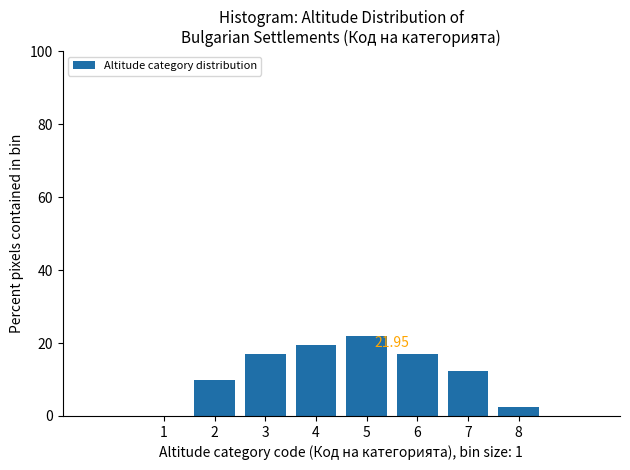

Over which range of the x-axis is the bar tallest?

4.5 to 5.5